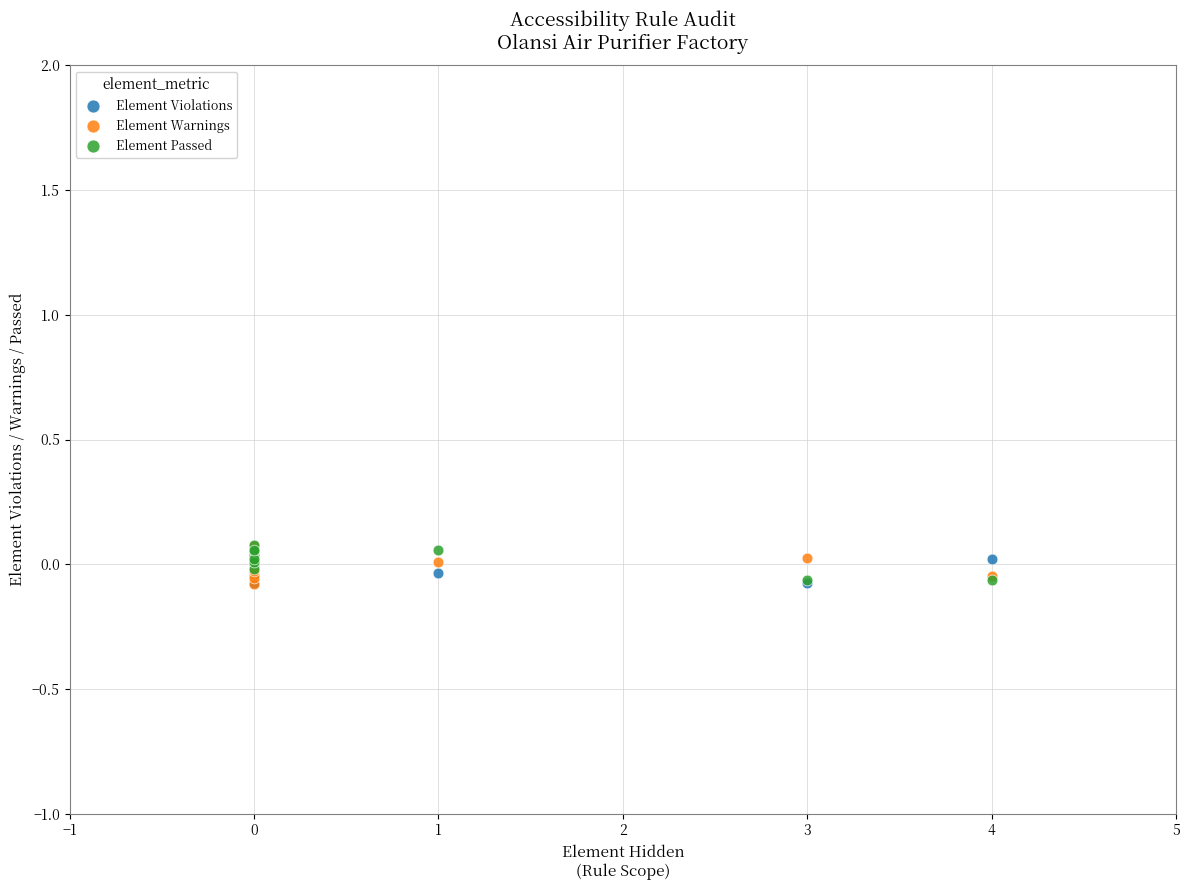

What are all the series names shown in the legend?

Element Violations, Element Warnings, Element Passed